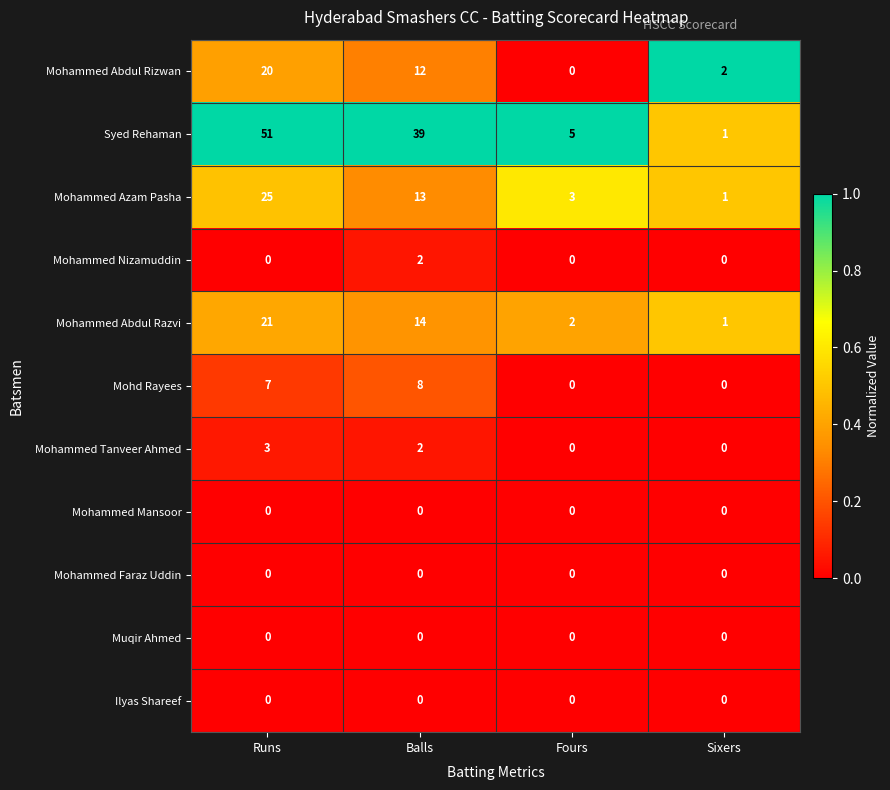

What is the difference between the Mohammed Abdul Razvi values at Balls and Sixers?

13